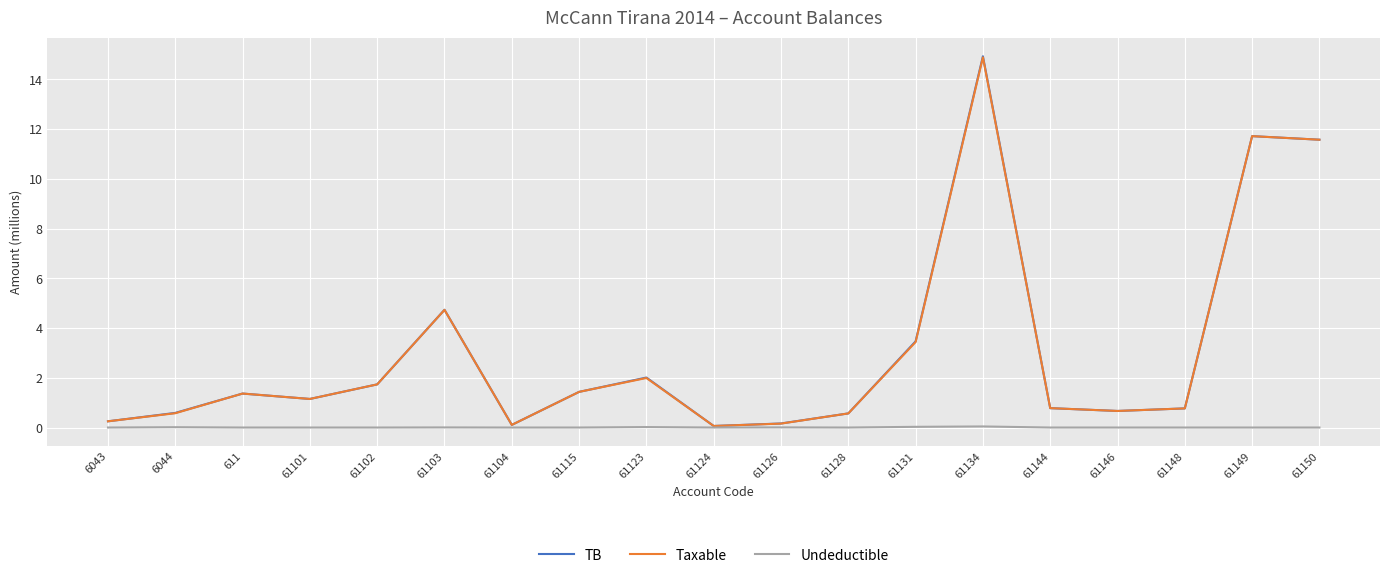

Is the value of Taxable at 61115 greater than the value of Undeductible at 61144?

Yes